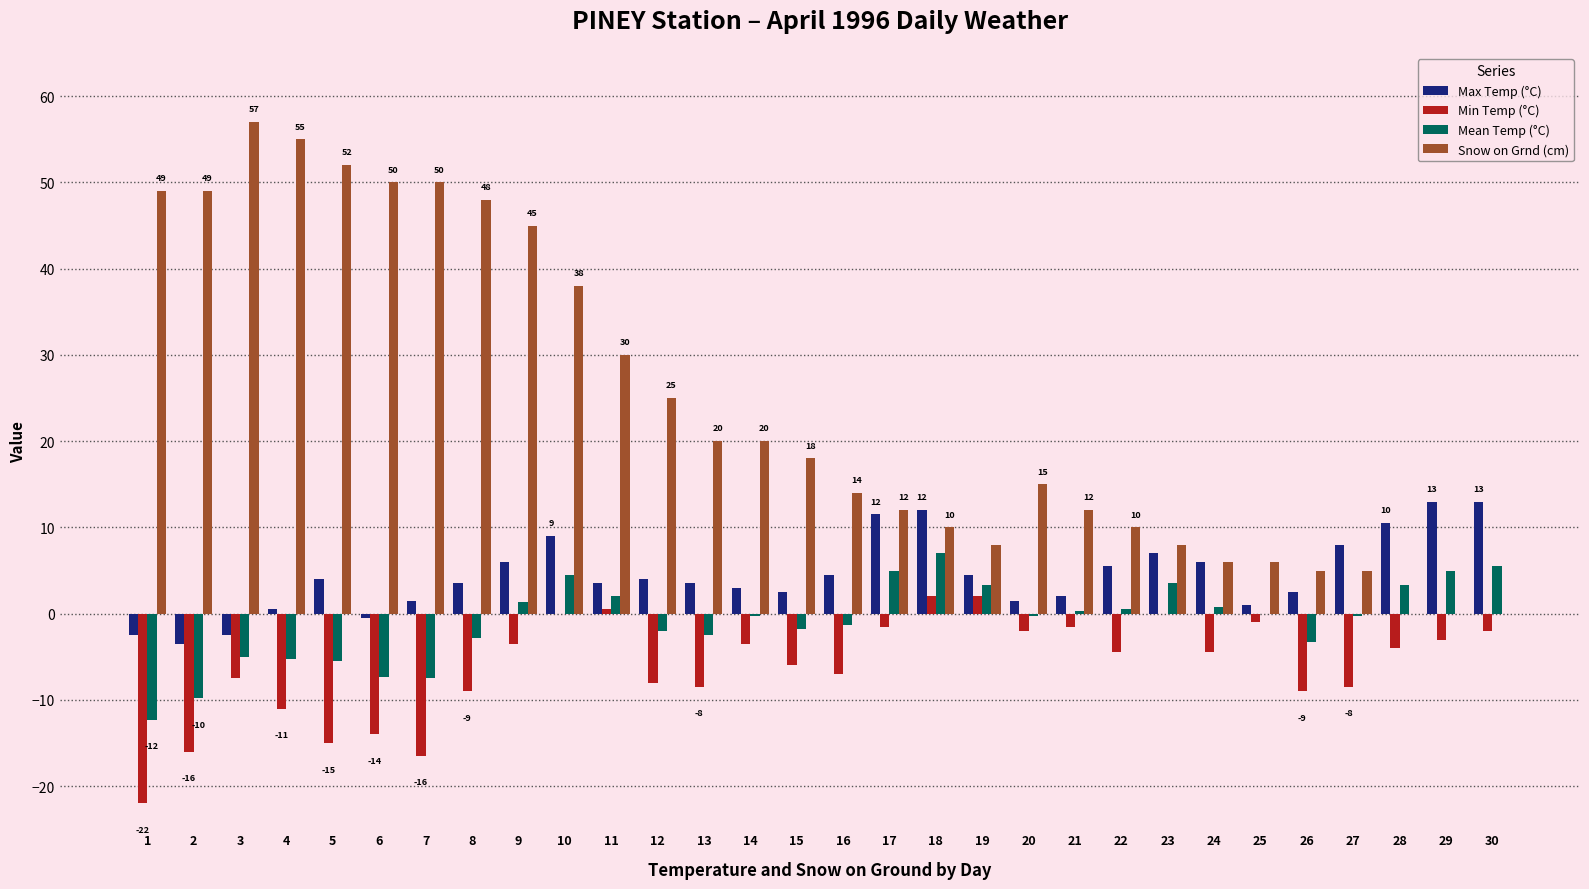

What is the total value across all series at 24?

8.3